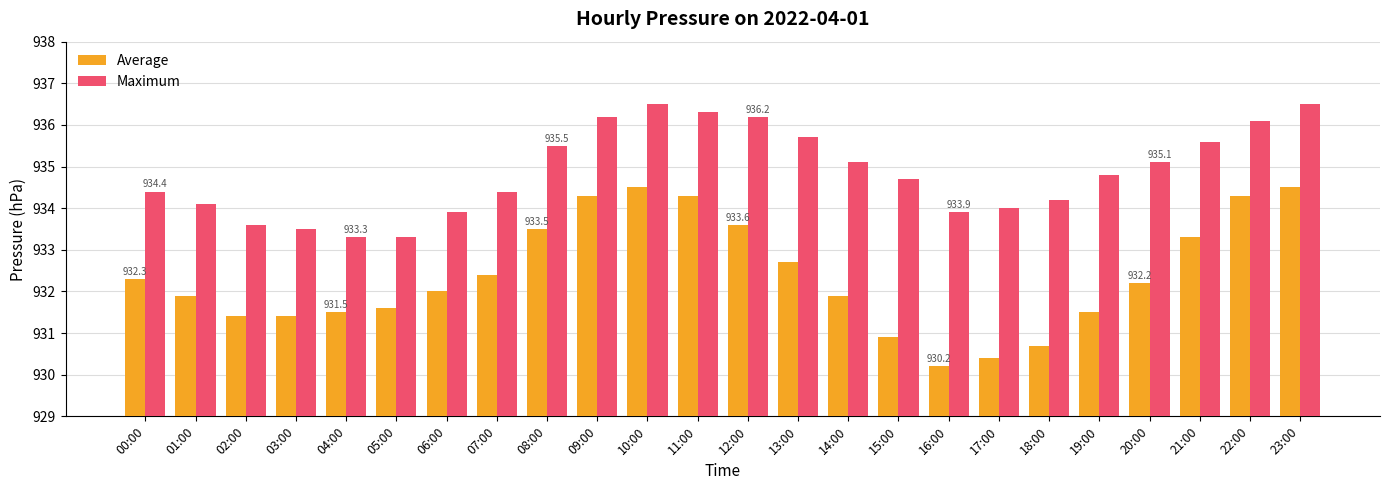

Reading left to right, list all the values displayed in this chart.

Average: 932.3	931.9	931.4	931.4	931.5	931.6	932.0	932.4	933.5	934.3	934.5	934.3	933.6	932.7	931.9	930.9	930.2	930.4	930.7	931.5	932.2	933.3	934.3	934.5
Maximum: 934.4	934.1	933.6	933.5	933.3	933.3	933.9	934.4	935.5	936.2	936.5	936.3	936.2	935.7	935.1	934.7	933.9	934.0	934.2	934.8	935.1	935.6	936.1	936.5